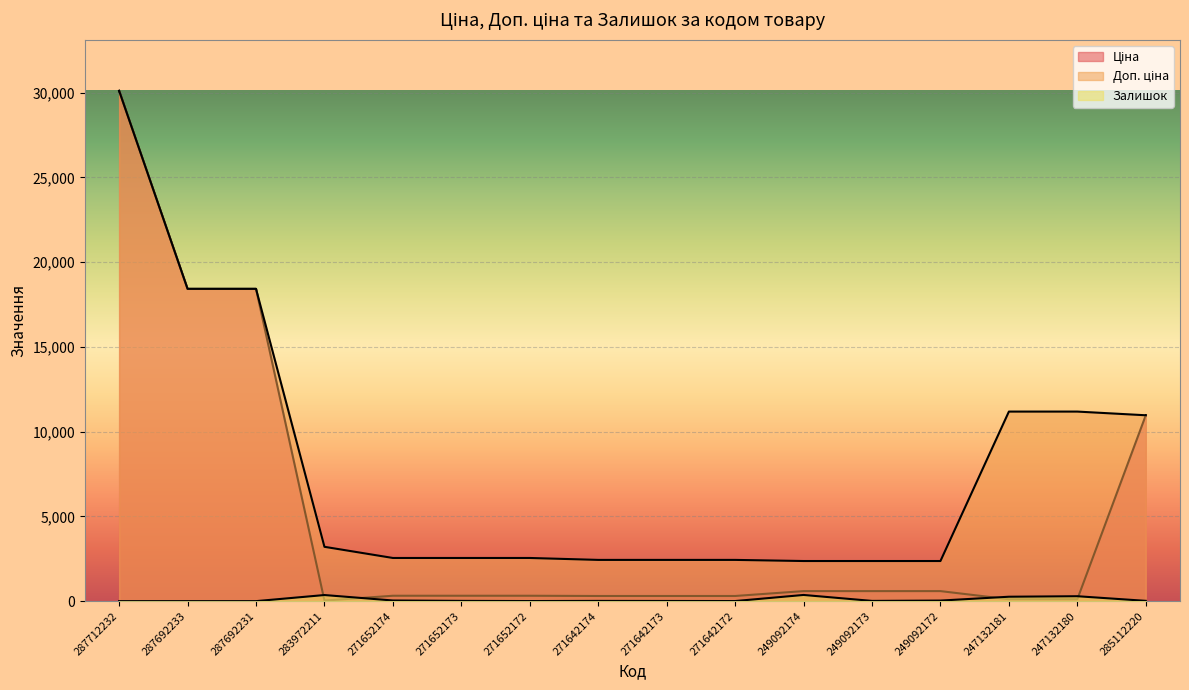

True or false: Залишок has a value of 2.5 at 271642173.

False